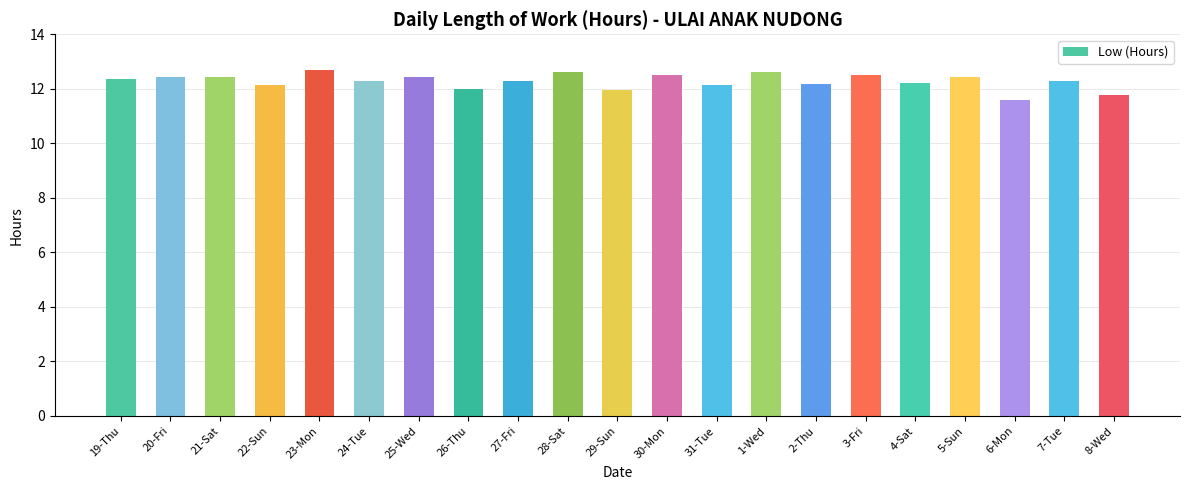

How many distinct data groups are displayed?

1